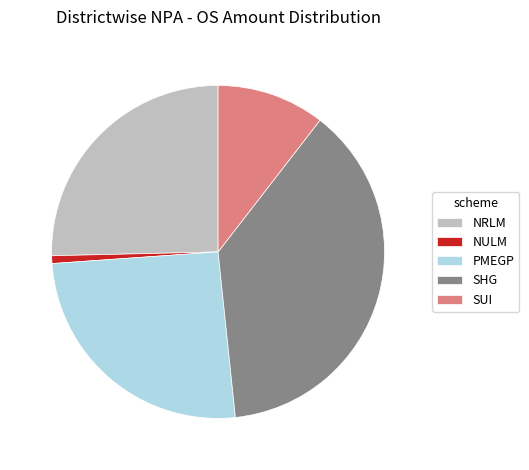

Which slice is the largest?

SHG